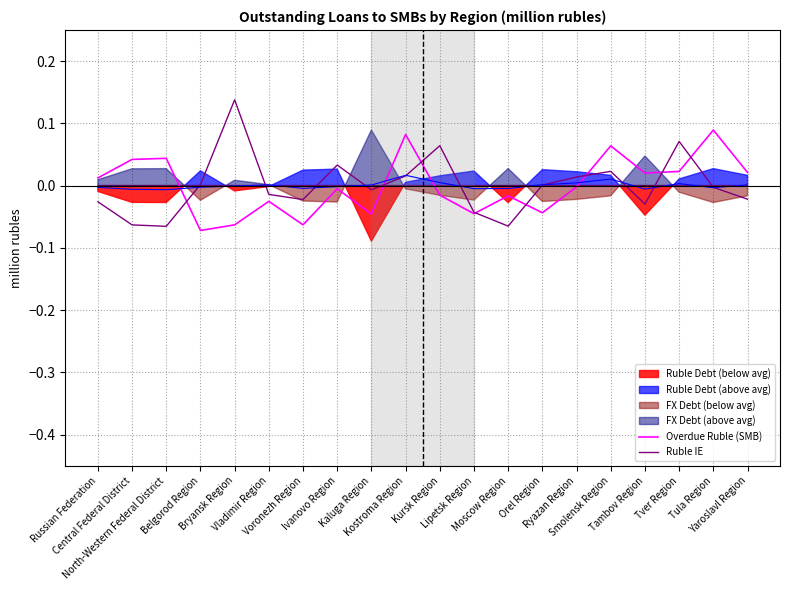

In Ruble IE, how many points are lower than both neighbors (excluding endpoints)?

5